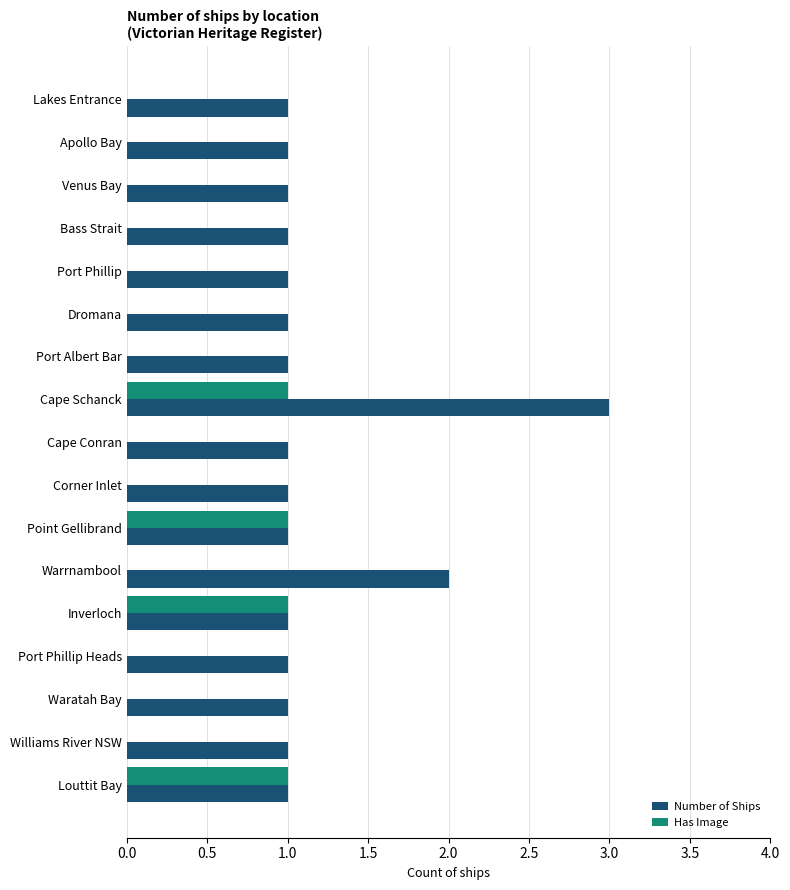

What is the maximum value for Number of Ships?

3